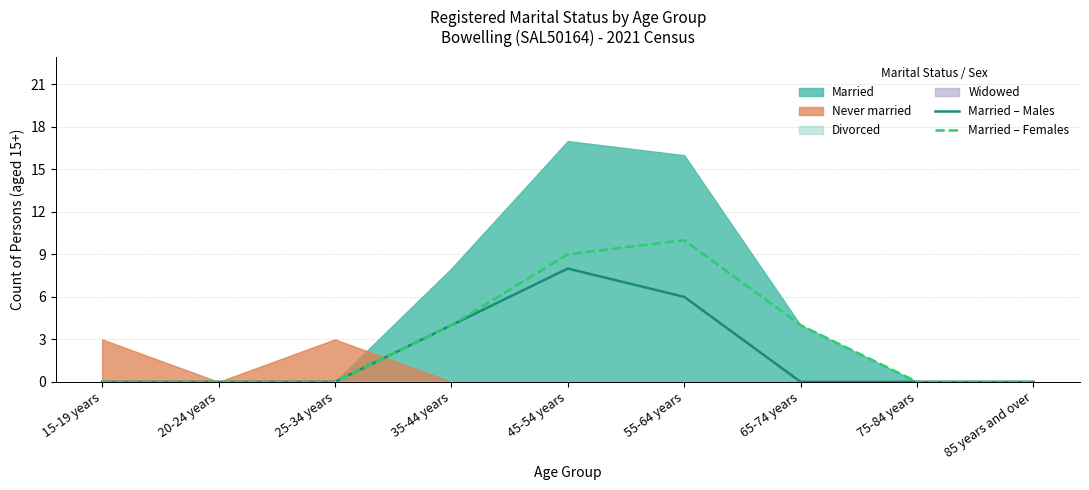

Is it true that Married – Females equals 9 at 45-54 years?

True